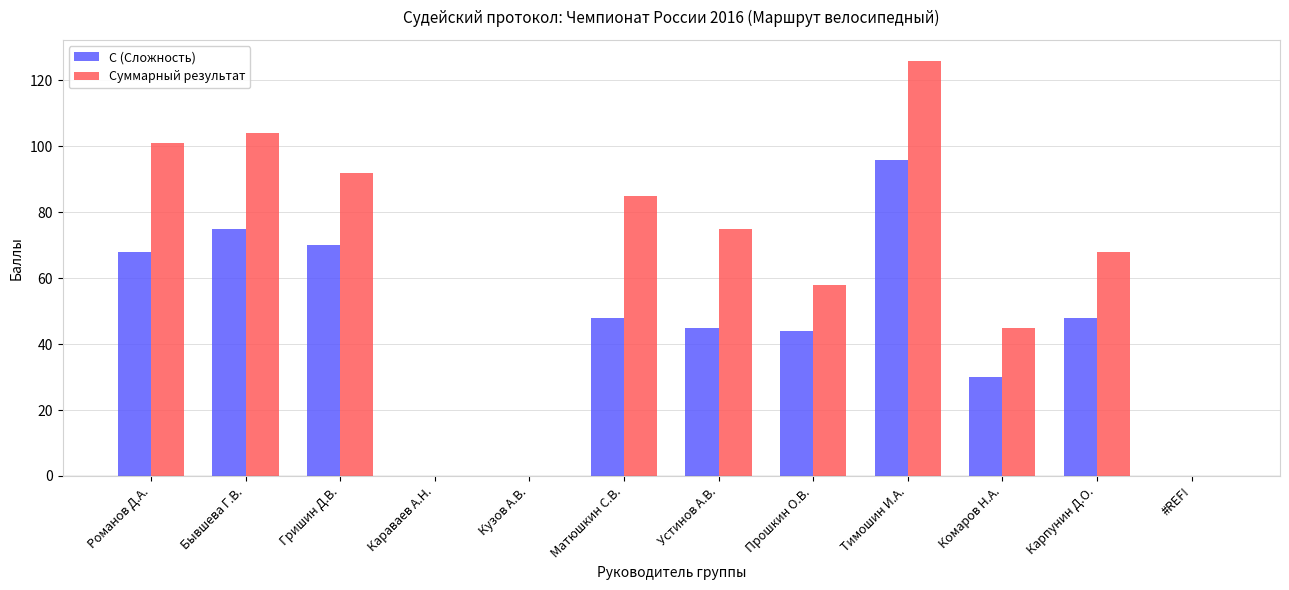

Which series changed the most between Гришин Д.В. and Кузов А.В.?

Суммарный результат